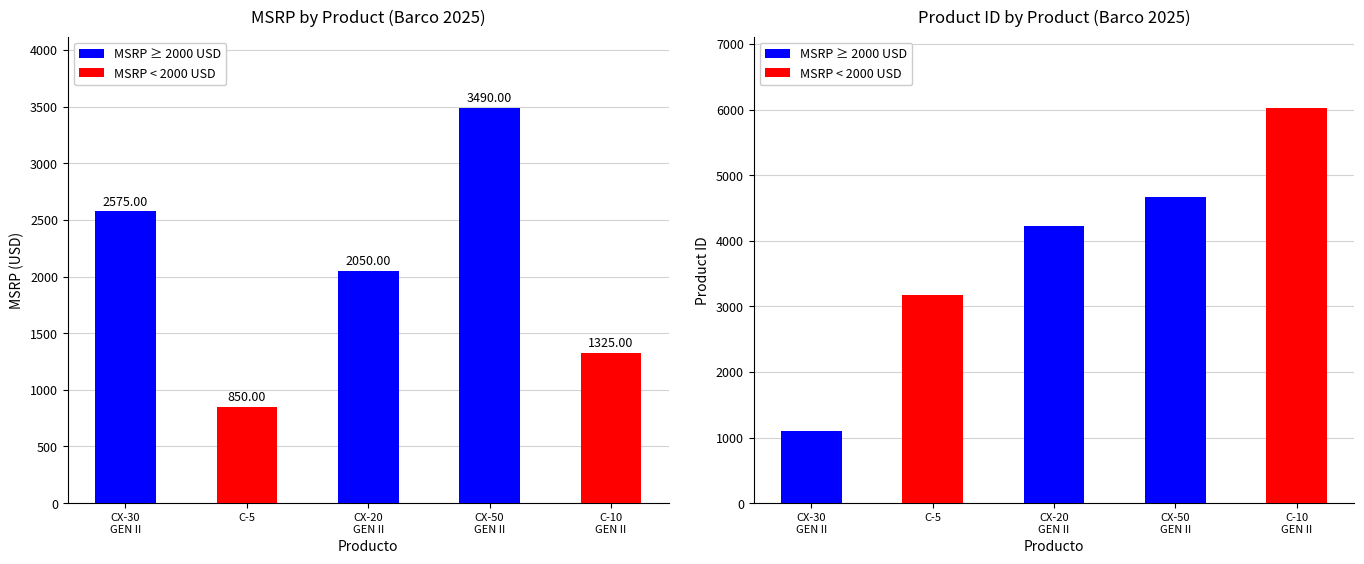

How many data points are above 2050?

2